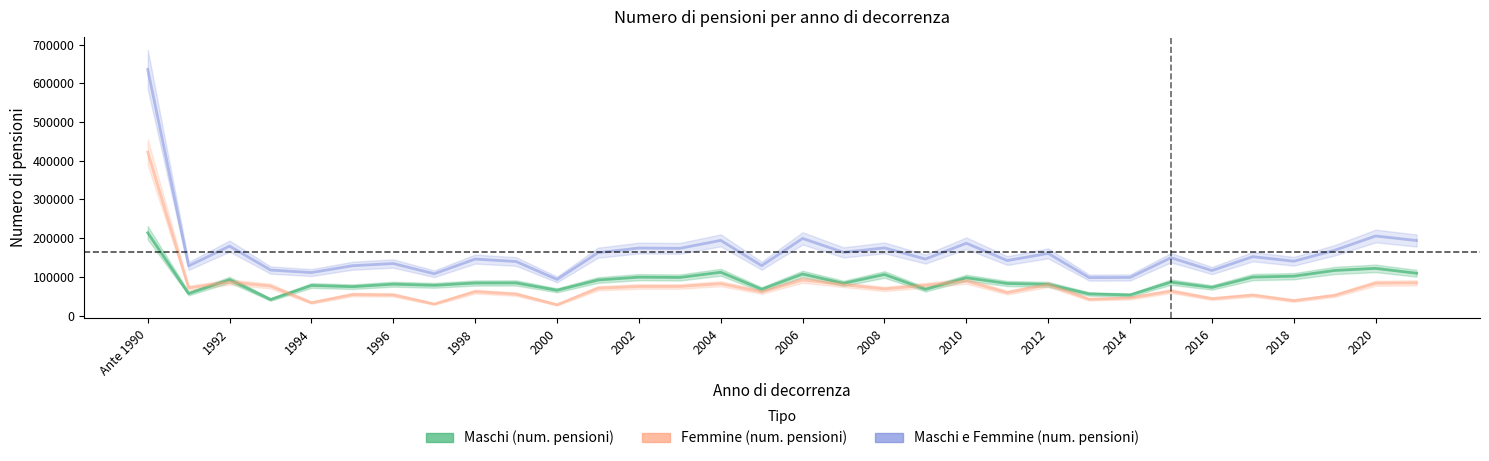

How many distinct data groups are displayed?

3